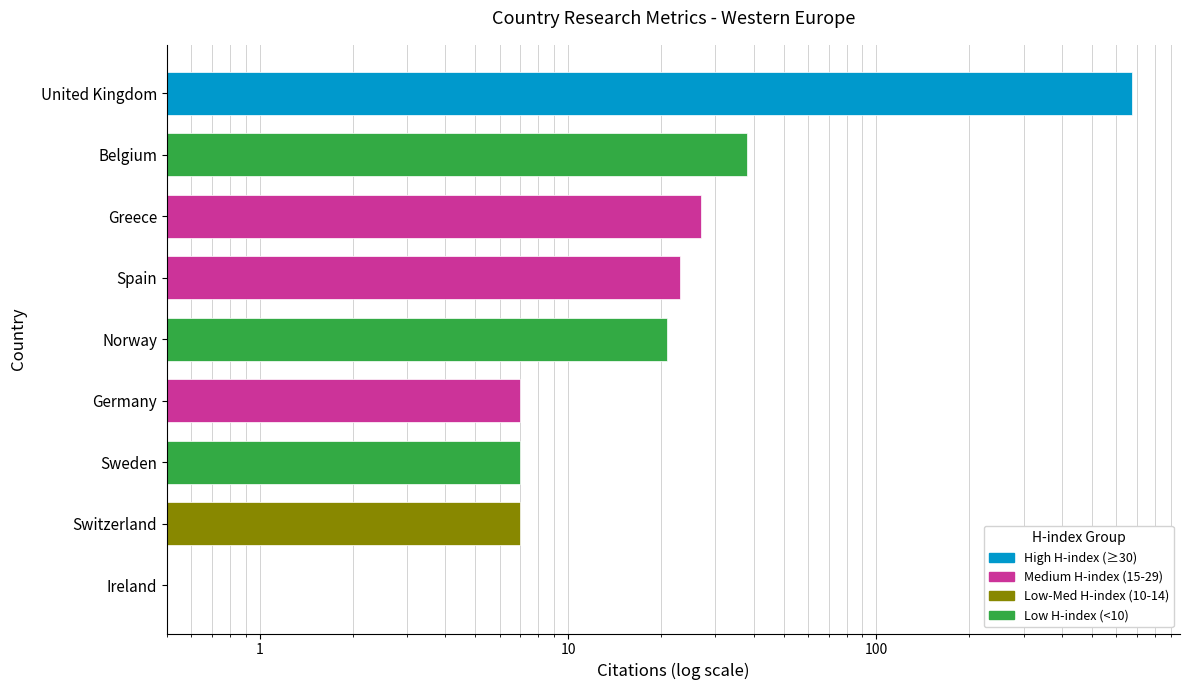

What position from the left is Spain?

6